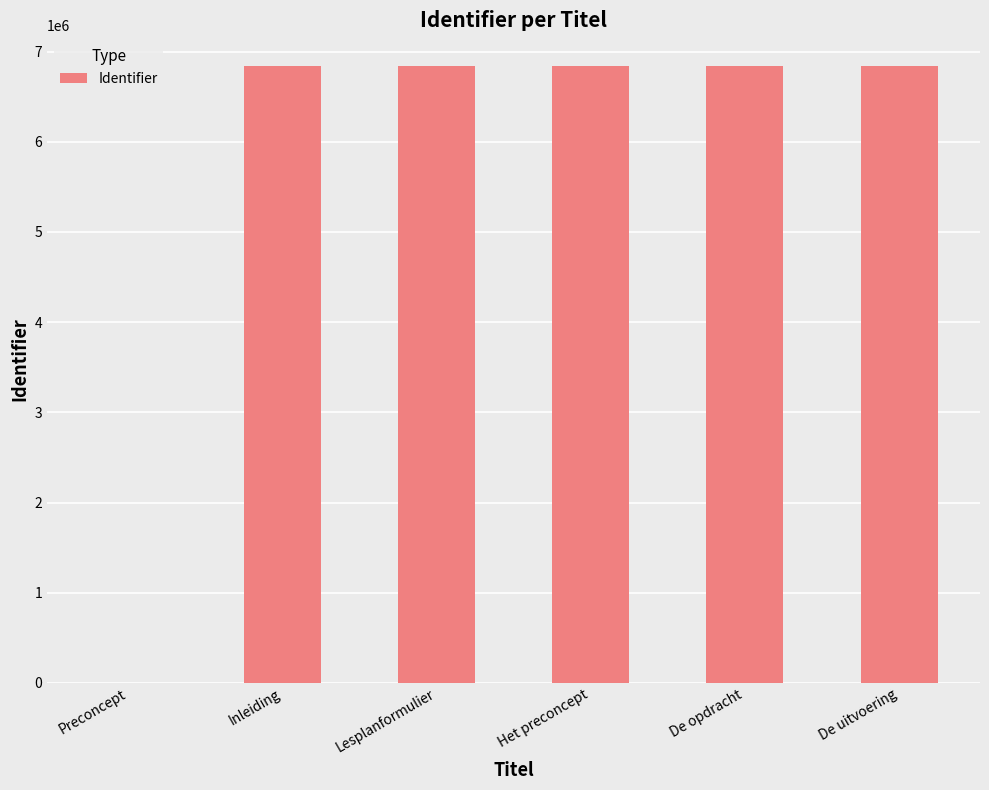

True or false: the data shows 6838469 at De opdracht.

True